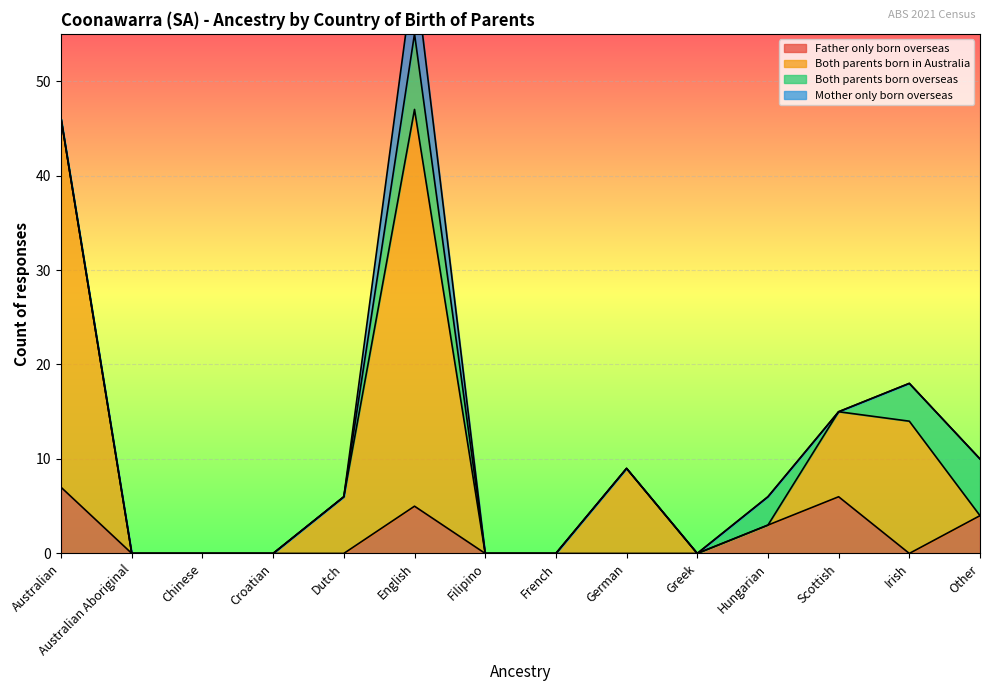

What is the highest value of the Father only born overseas series?

7